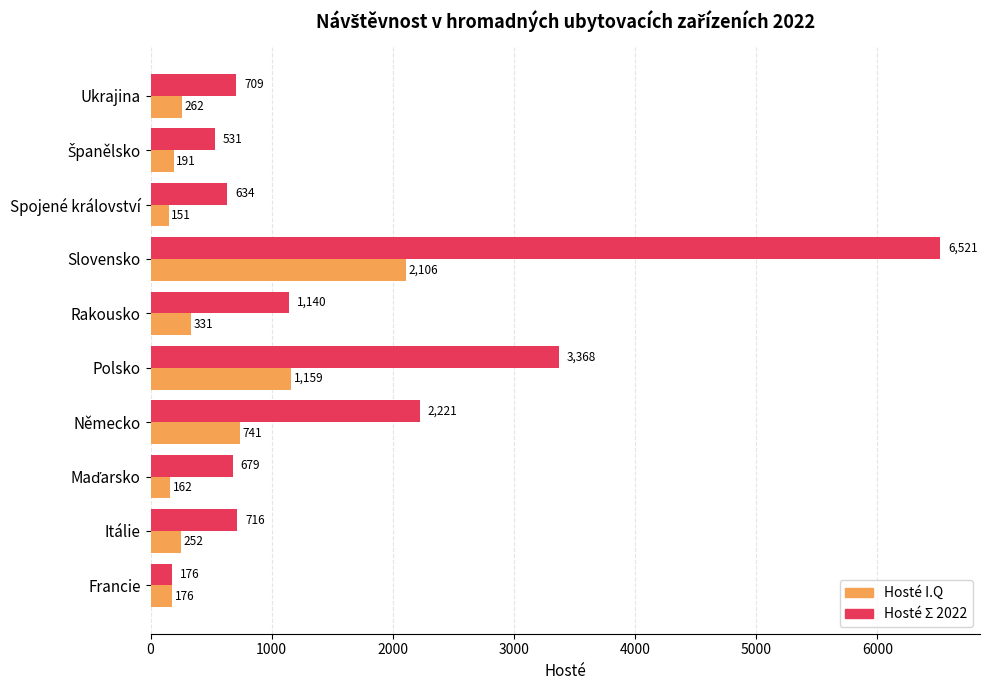

At which label is Hosté I.Q closest to 1128?

Polsko